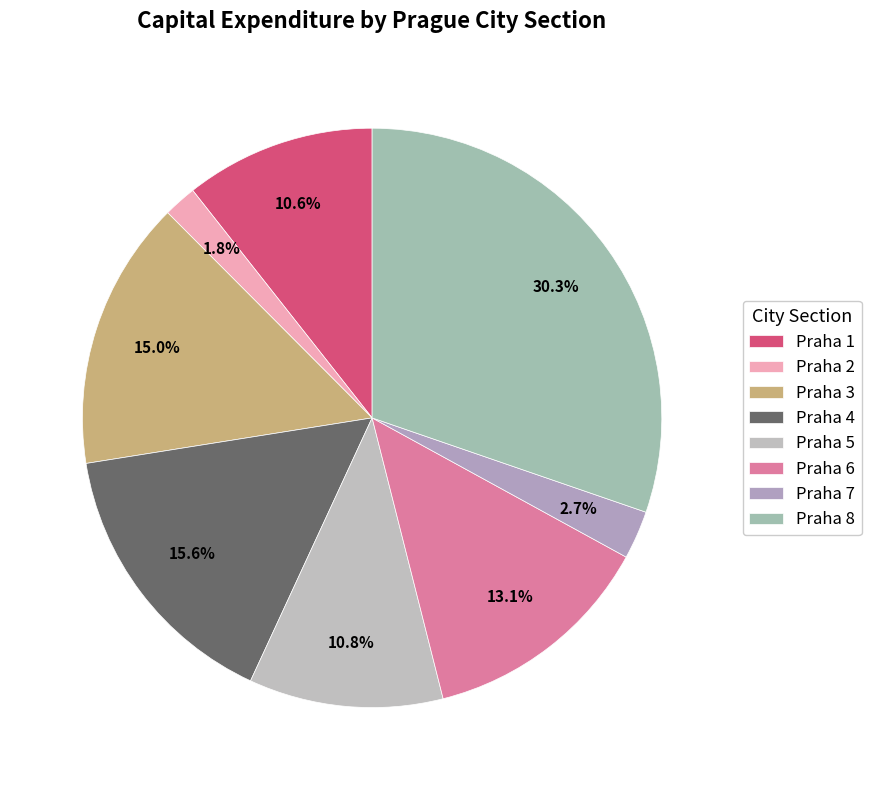

To the nearest percent, what portion does Praha 4 represent?

16%